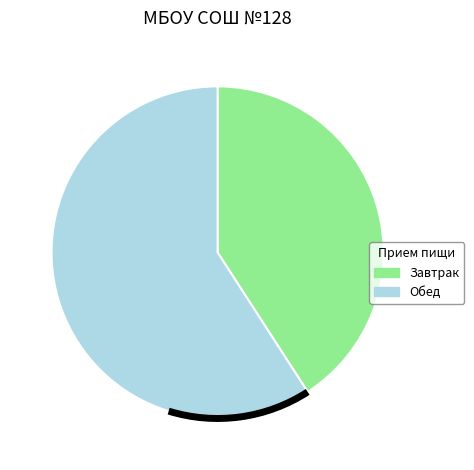

How many segments does this pie chart have?

2